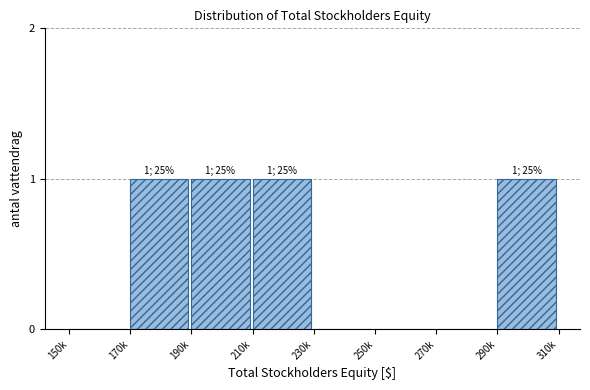

Reading left to right, extract all data points from this chart.

150k=0	170k=1	190k=1	210k=1	230k=0	250k=0	270k=0	290k=1